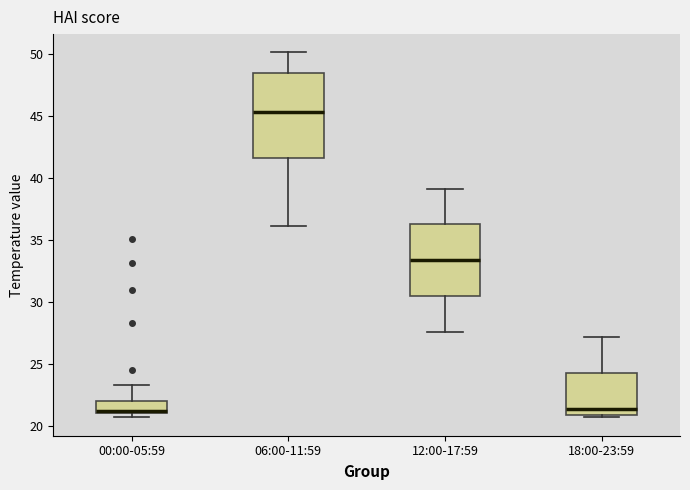

Reading left to right, transcribe this box plot: for each box, give where its median line is, the range the box spans, and where its two whiskers end, as read against the y-axis. The values are not printed on the chart, so give them approximately, as read against the axis.

00:00-05:59: median 21.0 (just above the box's lower edge), box 21.0 to 22.0, whiskers 20.5 to 23.5
06:00-11:59: median 45.5, box 41.5 to 48.5, whiskers 36.0 to 50.0
12:00-17:59: median 33.5, box 30.5 to 36.5, whiskers 27.5 to 39.0
18:00-23:59: median 21.5, box 21.0 to 24.5, whiskers 20.5 to 27.0